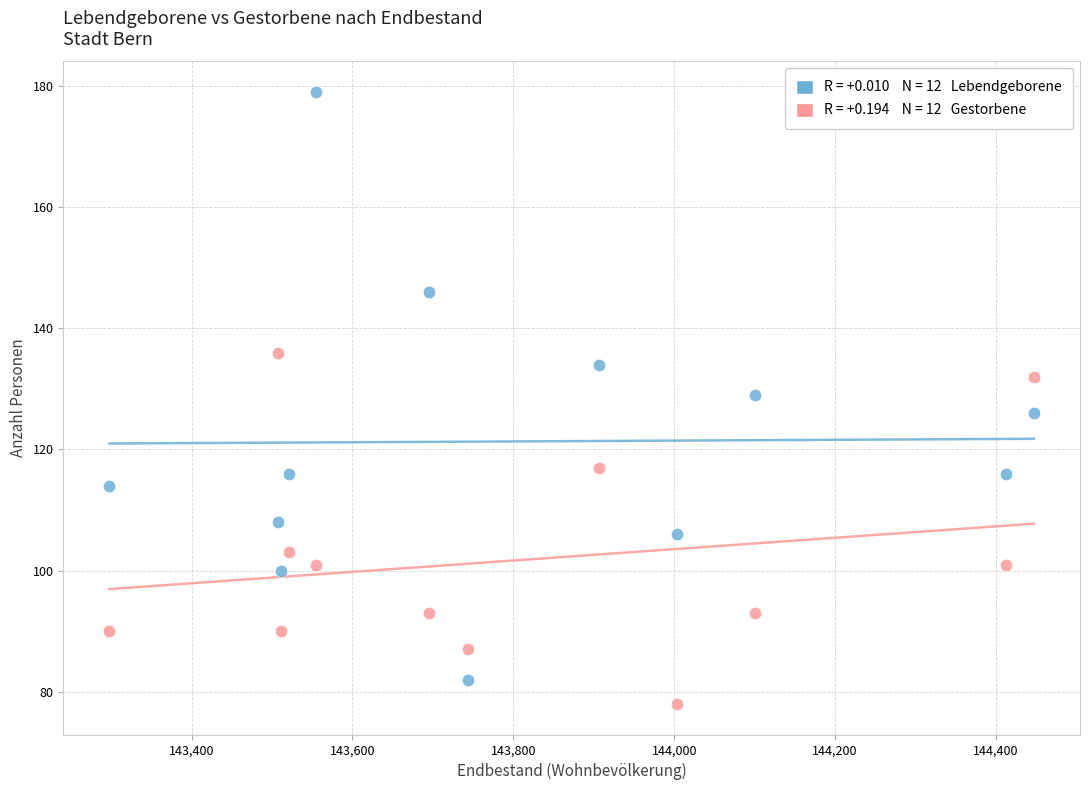

Across all data points, what is the range of X values (max minus min)?

1149